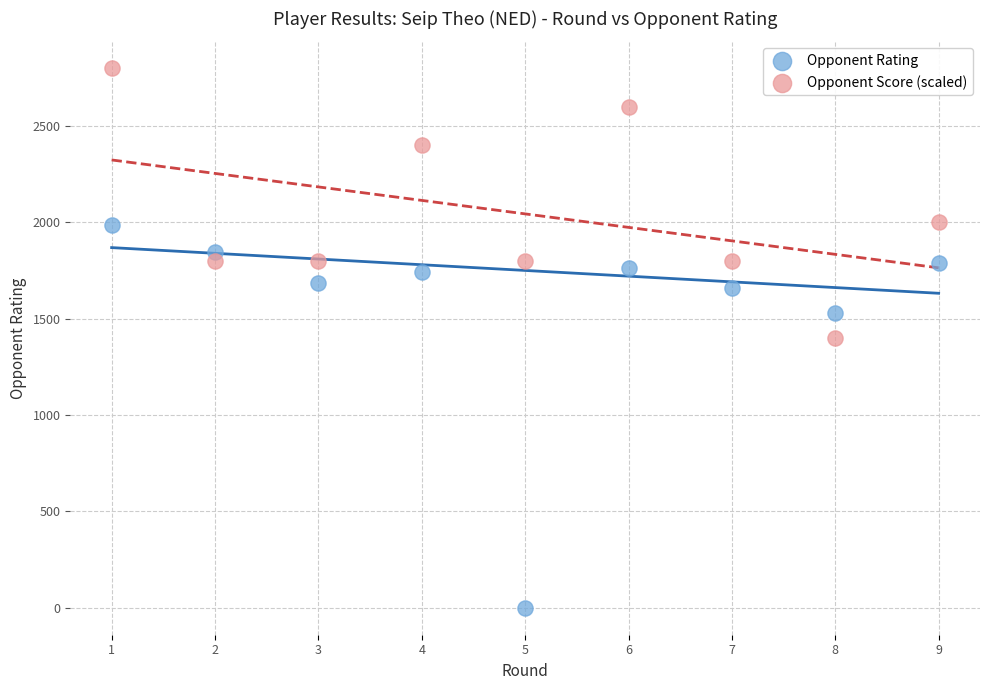

Across all data points, what is the range of X values (max minus min)?

8